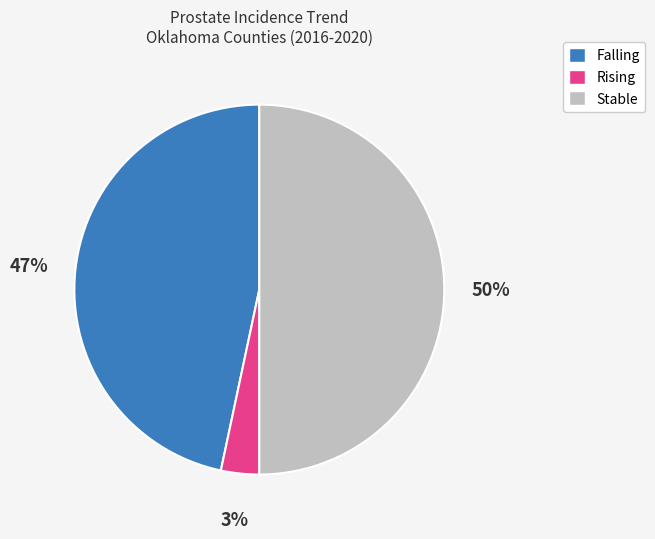

True or false: Rising accounts for 14% of the total.

False